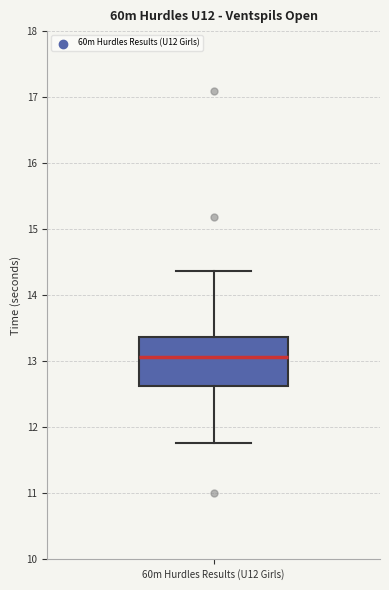

Transcribe this box plot: give where the median line is, the range the box spans, and where the two whiskers end, as read against the y-axis. The values are not printed on the chart, so give them approximately, as read against the axis.

median 13.1, box 12.6 to 13.4, whiskers 11.8 to 14.4